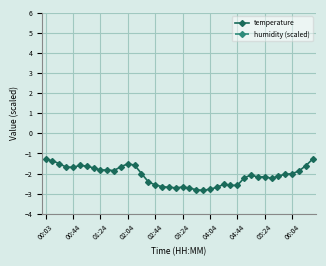

What is the maximum value for temperature?

-1.3